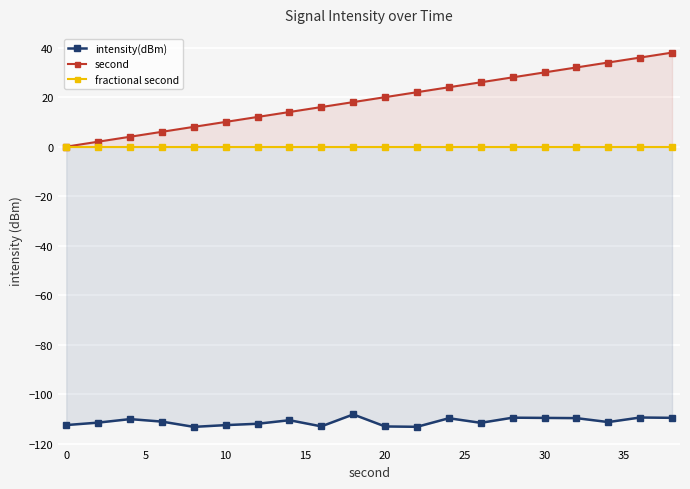

What is the value of the intensity(dBm) point at the 17th from the left?

-109.7